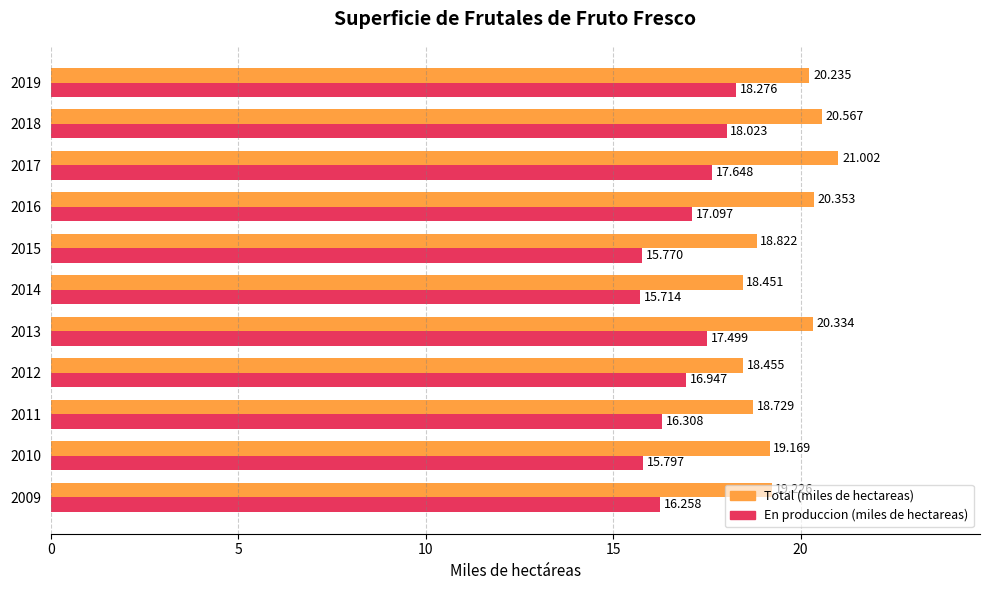

Rank the series by their average value, from lowest to highest.

En produccion (miles de hectareas), Total (miles de hectareas)